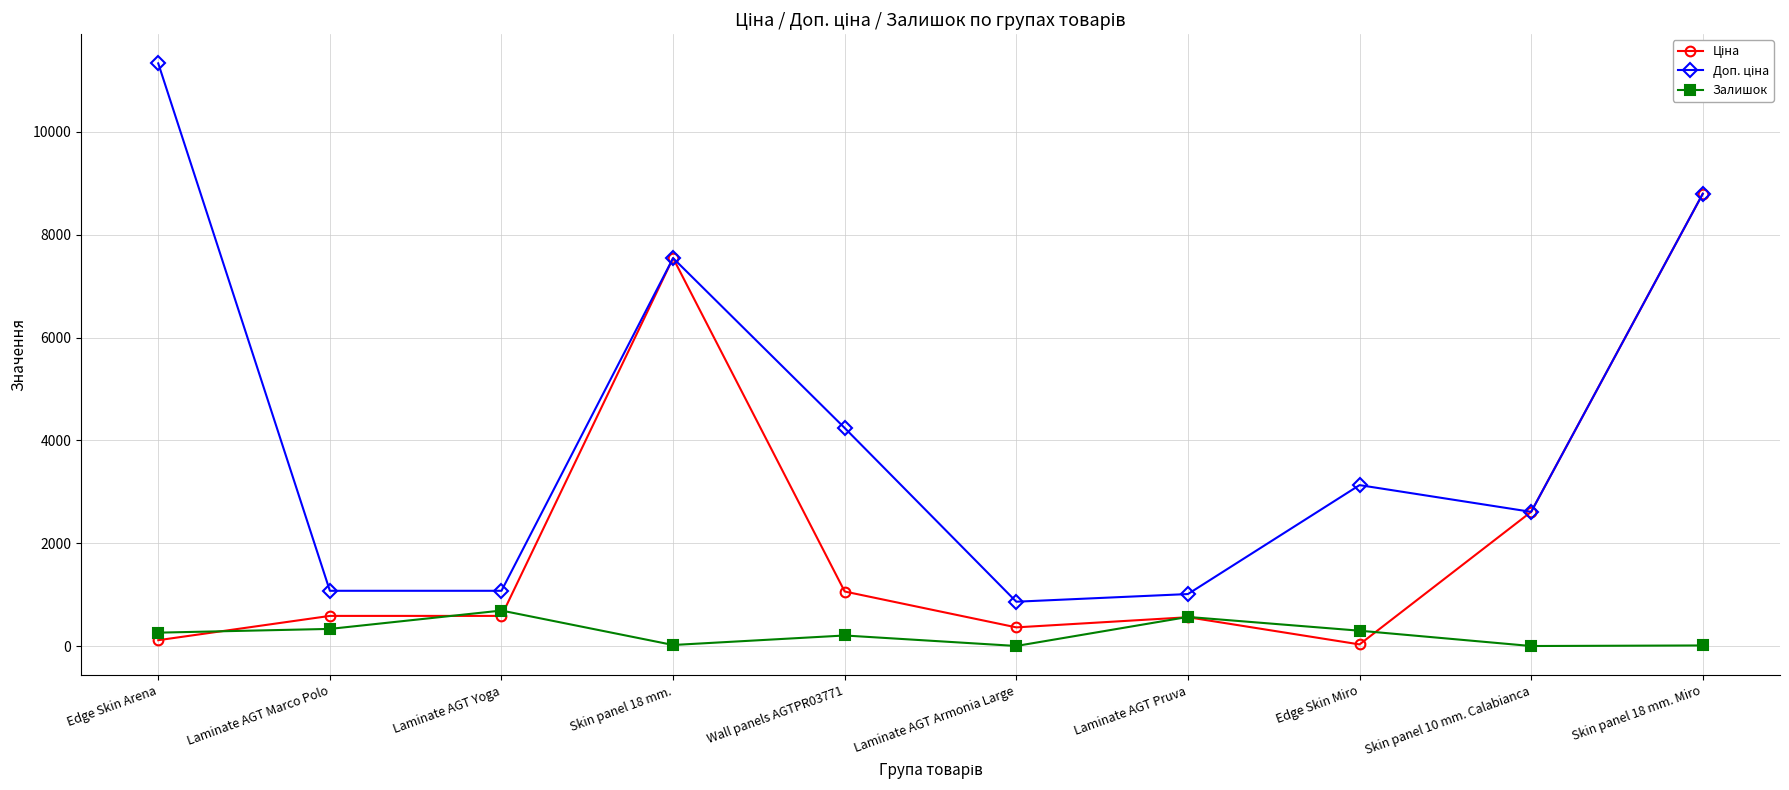

True or false: Залишок has more than 0 interior local peaks.

True